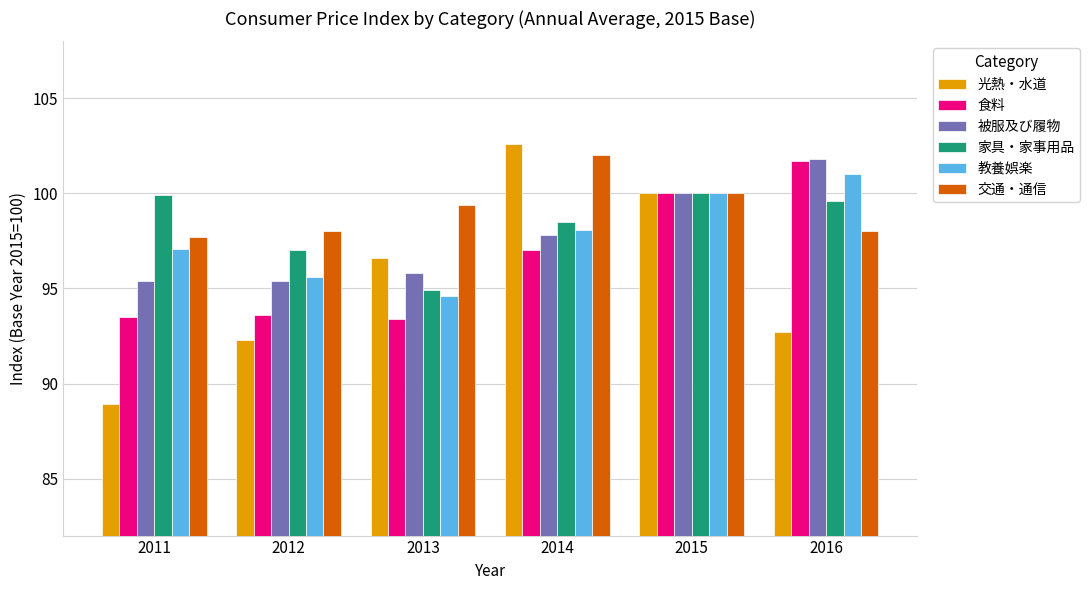

What are all the series names shown in the legend?

光熱・水道, 食料, 被服及び履物, 家具・家事用品, 教養娯楽, 交通・通信